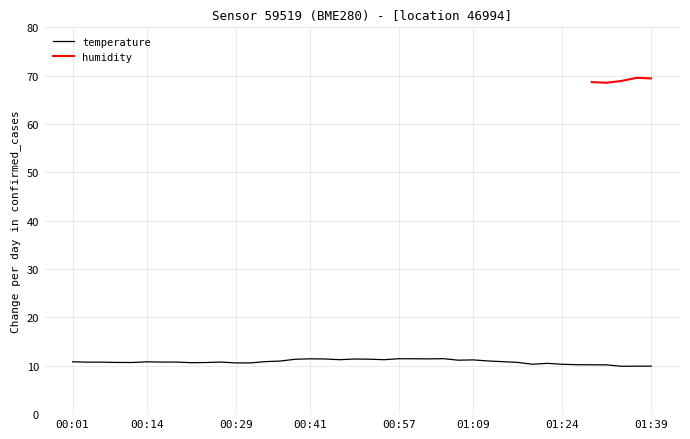

What is the lowest value of the temperature series?

9.9